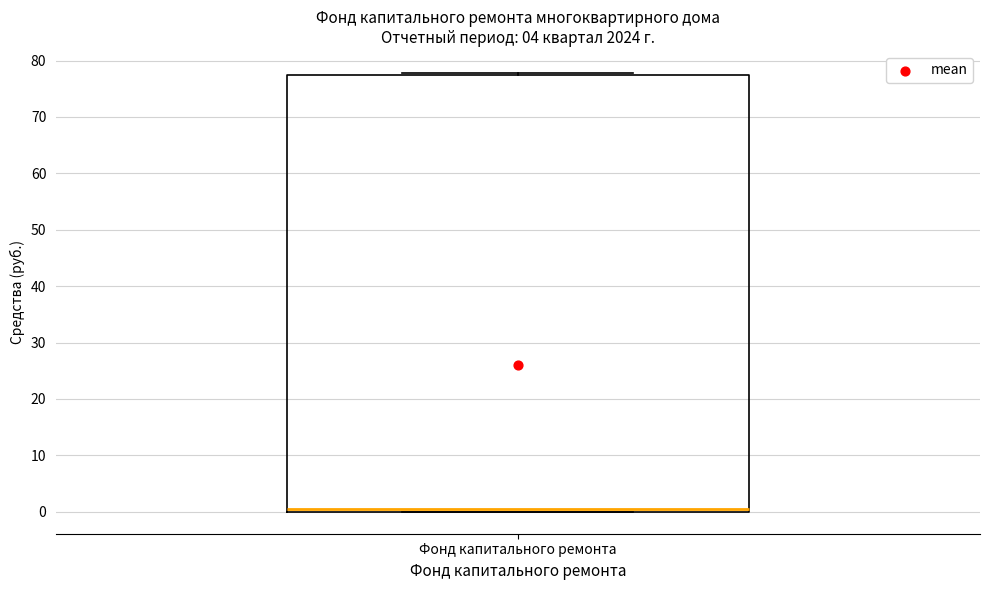

Read this box plot against the y-axis: the position of the median line, the range covered by the box, and the ends of both whiskers. The values are not printed on the chart, so give them approximately, as read against the axis.

median 0 (just above the box's lower edge), box 0 to 77, whiskers 0 to 78